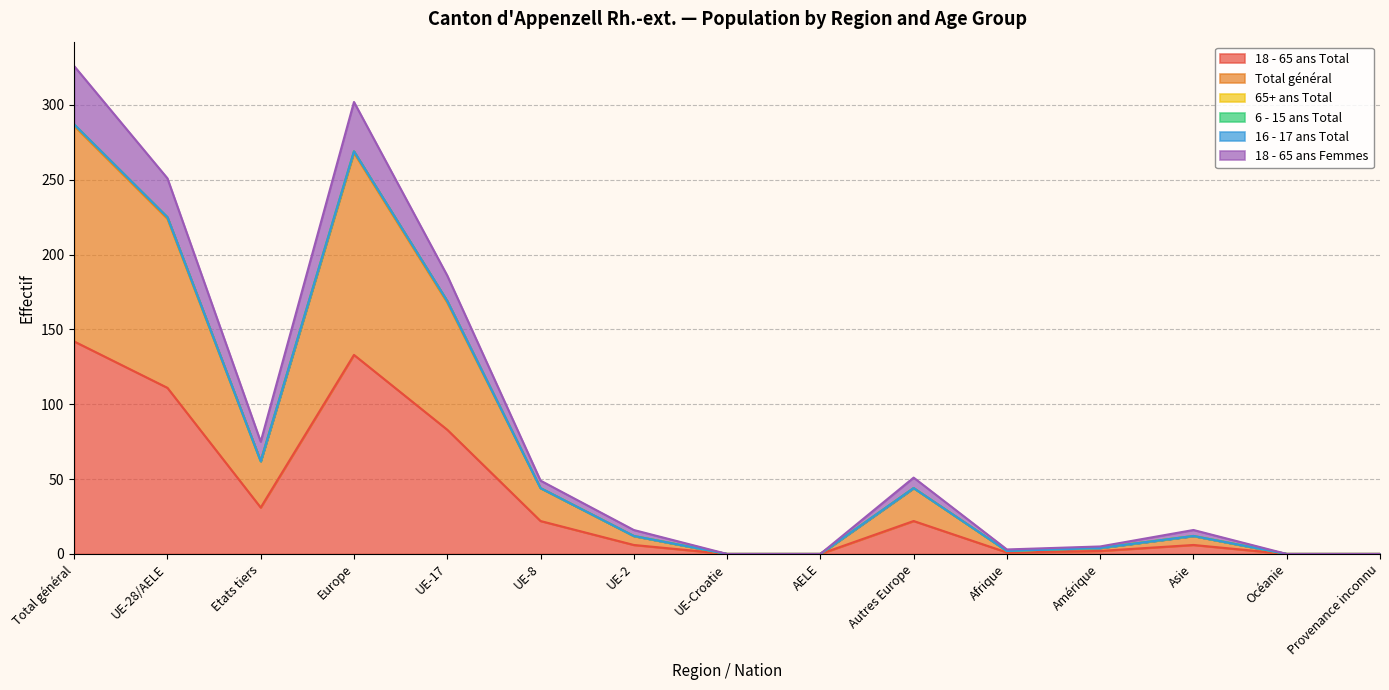

List the labels in order of Total général value, largest first.

Total général, Europe, UE-28/AELE, UE-17, Etats tiers, UE-8, Autres Europe, UE-2, Asie, Amérique, Afrique, UE-Croatie, AELE, Océanie, Provenance inconnu